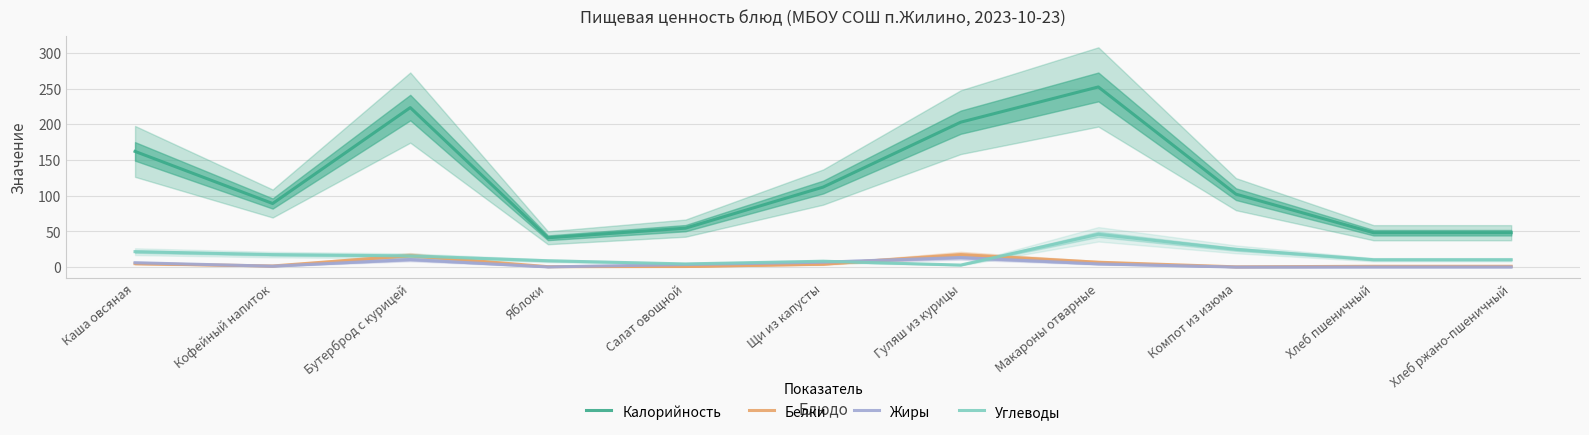

List the labels in order of Белки value, largest first.

Гуляш из курицы, Бутерброд с курицей, Макароны отварные, Каша овсяная, Щи из капусты, Кофейный напиток, Хлеб пшеничный, Хлеб ржано-пшеничный, Салат овощной, Яблоки, Компот из изюма